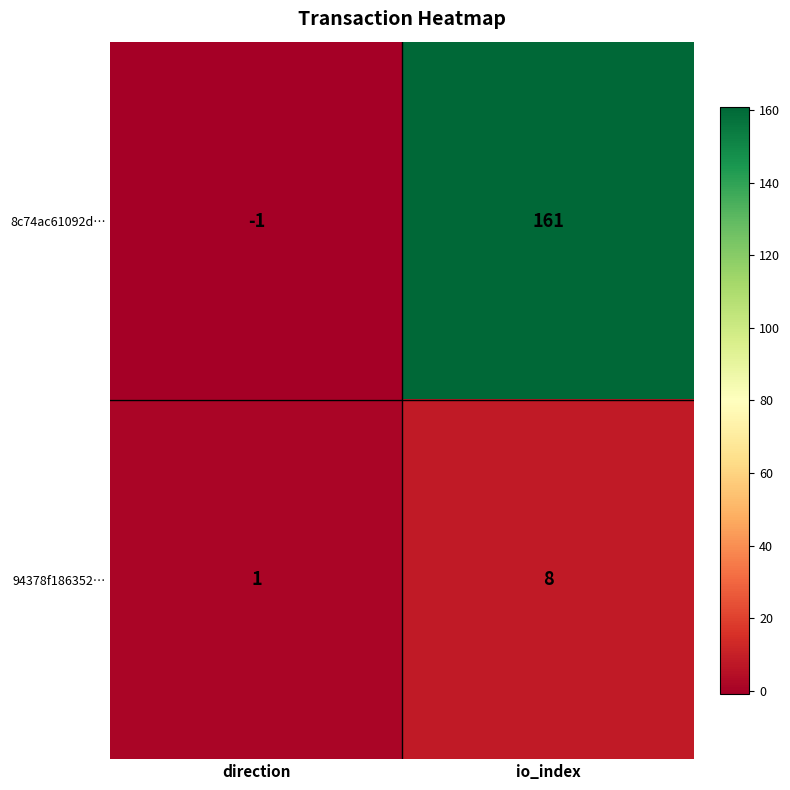

How many categories are shown in the chart?

2